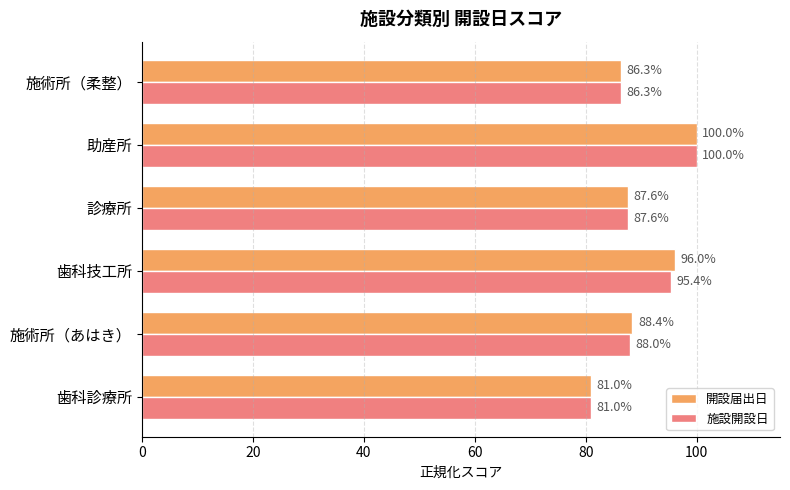

Which label corresponds to the smallest value in the chart?

歯科診療所